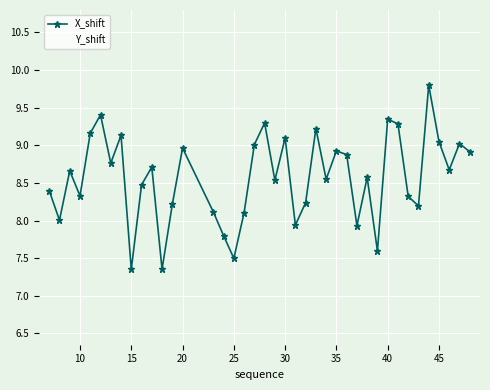

What is the highest value of the Y_shift series?

129.4